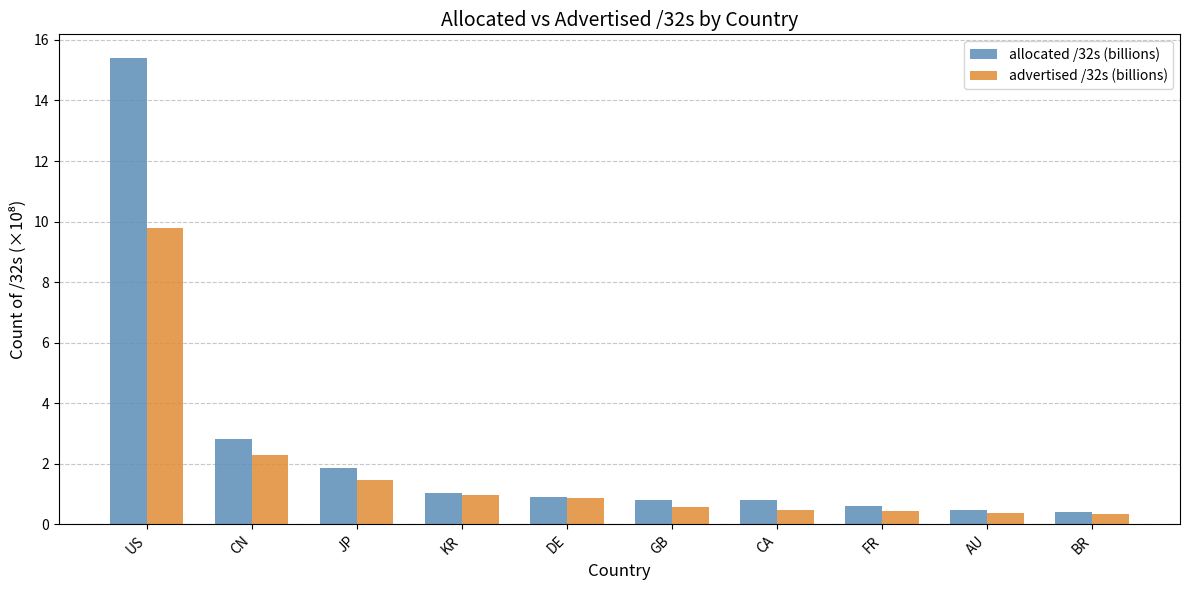

Rank the series by their average value, from lowest to highest.

advertised /32s (billions), allocated /32s (billions)